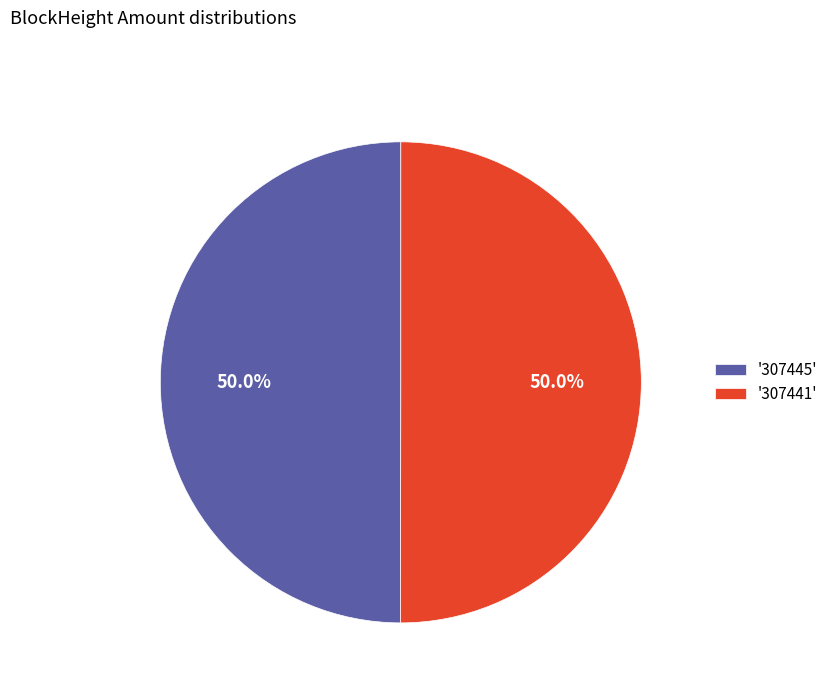

Combined, what portion of the pie is '307445' and '307441'?

100.0%